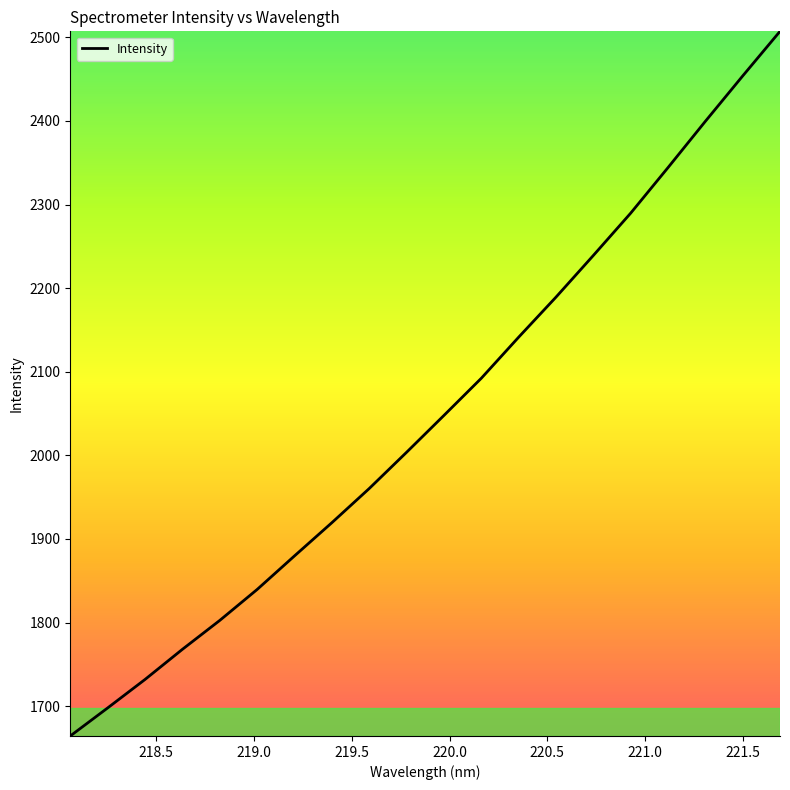

What is the minimum value shown in the chart?

1664.3